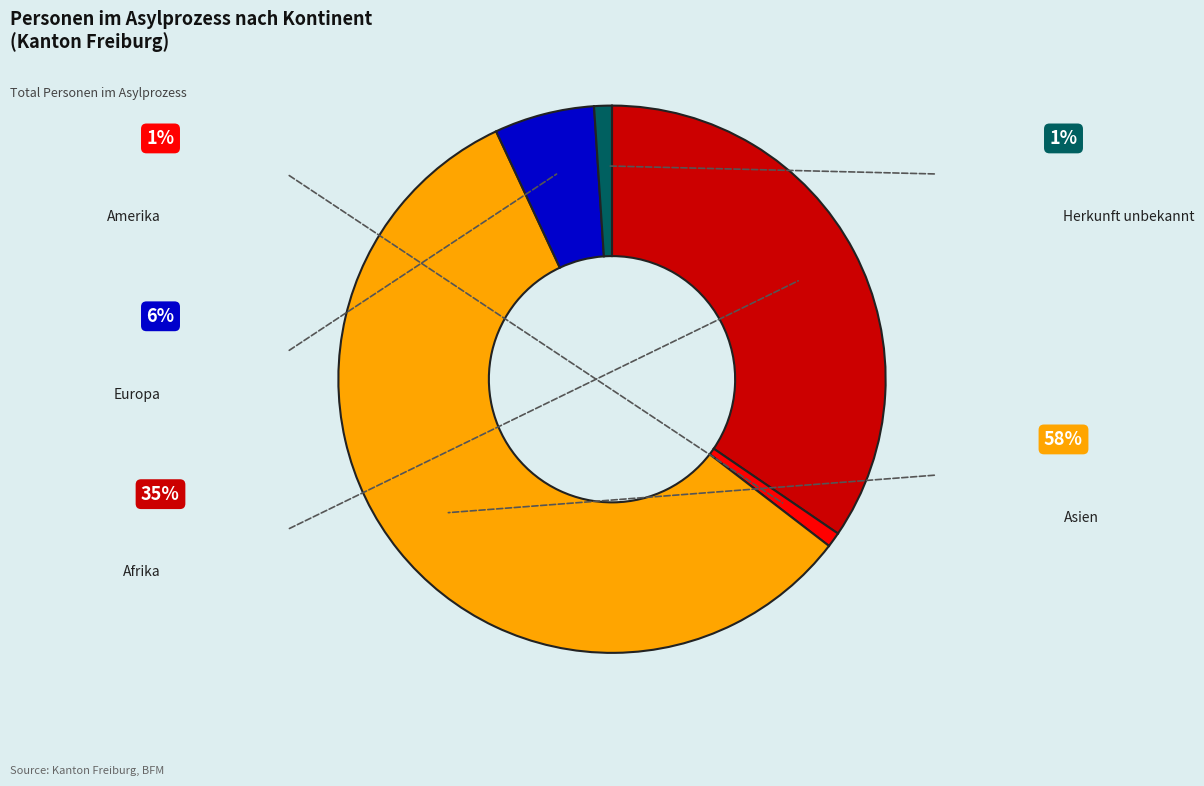

Is there any slice that represents more than half of the pie?

Yes